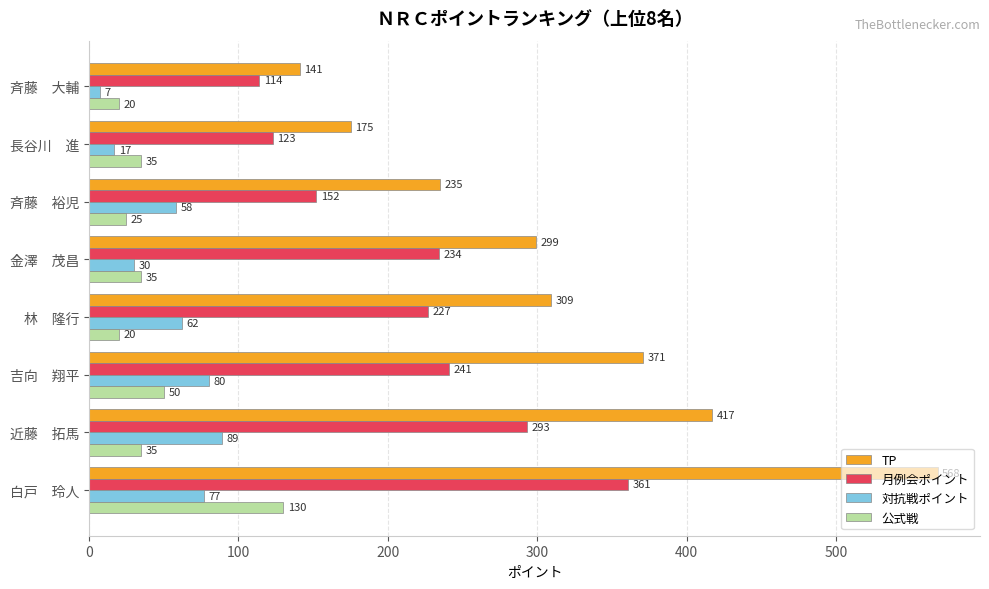

Which series has the widest spread of values?

TP